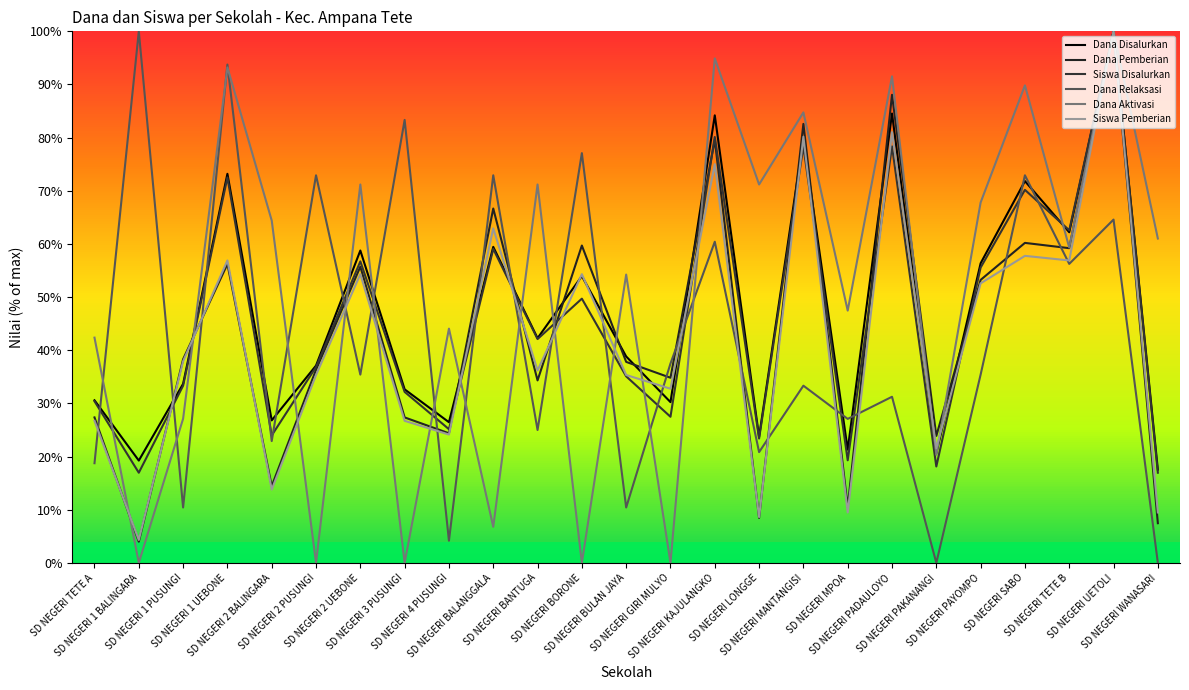

What is the sum of all Siswa Disalurkan values?

1144.4